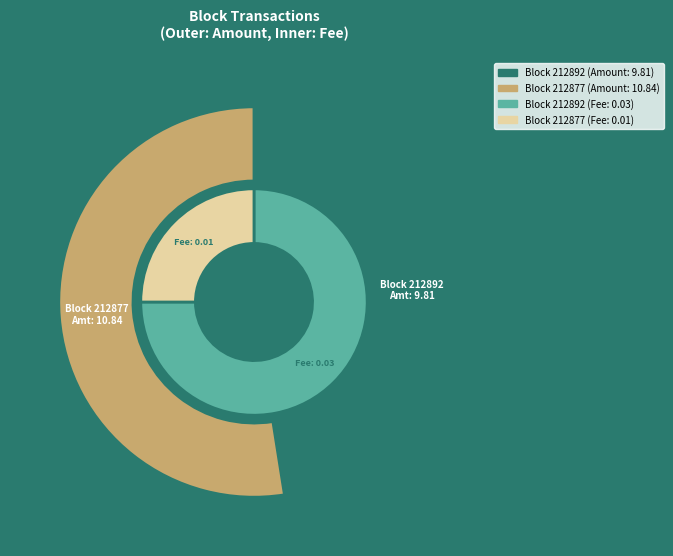

Which category has the biggest portion of the pie?

212877